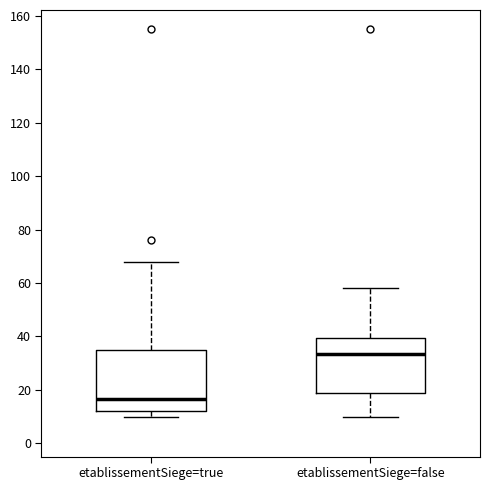

Reading left to right, transcribe this box plot: for each box, give where its median line is, the range the box spans, and where its two whiskers end, as read against the y-axis. The values are not printed on the chart, so give them approximately, as read against the axis.

etablissementSiege=true: median 16, box 12 to 34, whiskers 10 to 68
etablissementSiege=false: median 34, box 18 to 40, whiskers 10 to 58